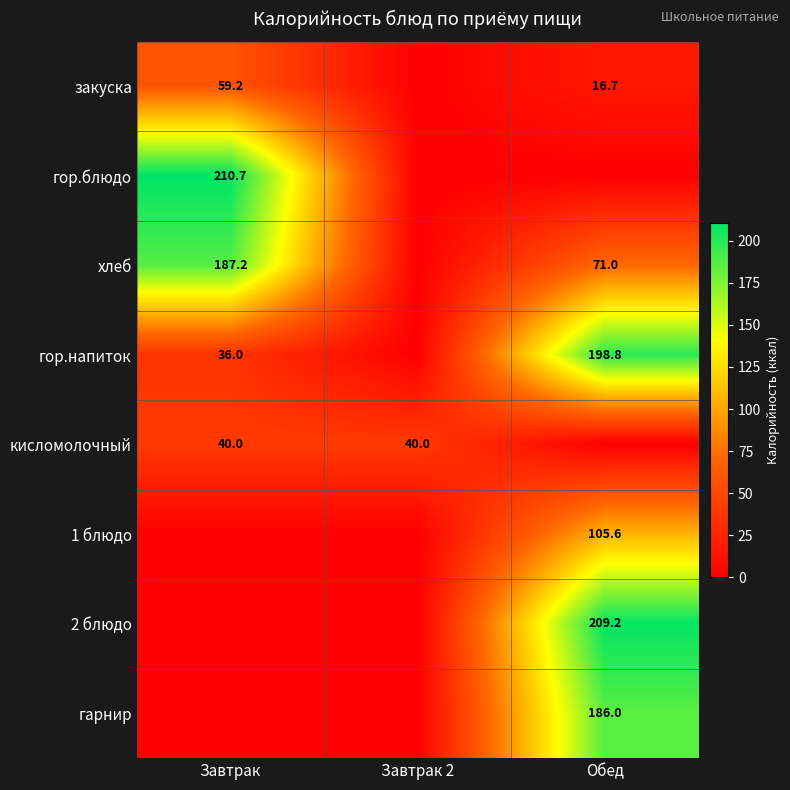

What is the spread (max minus min) of values at Обед?

209.2